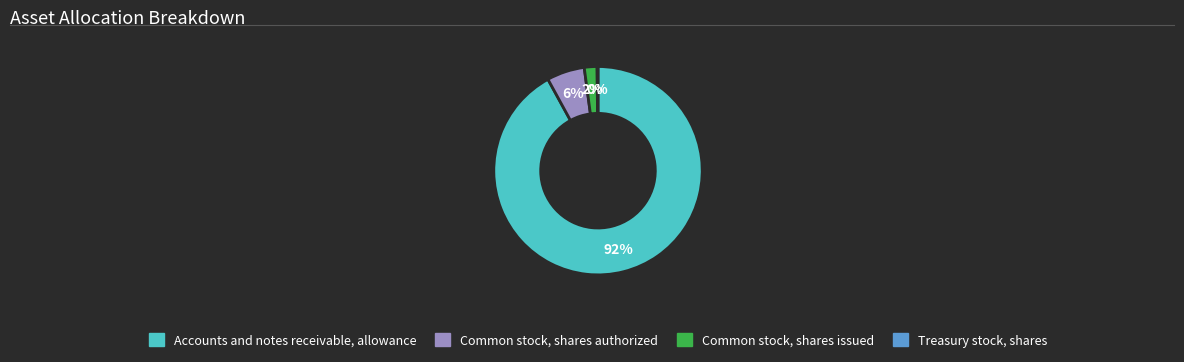

Does any single category account for the majority?

Yes